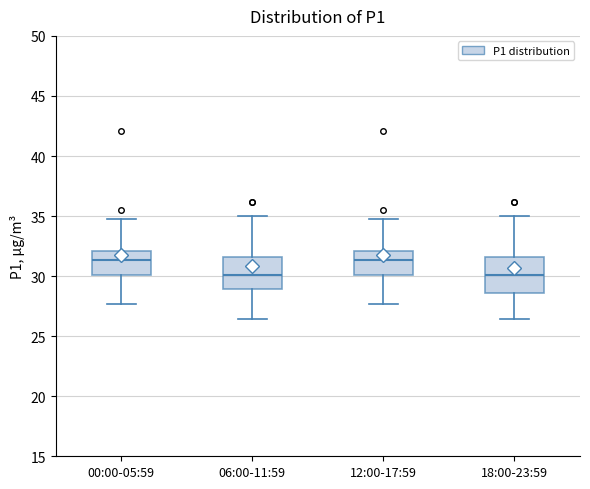

Reading left to right, transcribe this box plot: for each box, give where its median line is, the range the box spans, and where its two whiskers end, as read against the y-axis. The values are not printed on the chart, so give them approximately, as read against the axis.

00:00-05:59: median 31.5, box 30.0 to 32.0, whiskers 27.5 to 34.5
06:00-11:59: median 30.0, box 29.0 to 31.5, whiskers 26.5 to 35.0
12:00-17:59: median 31.5, box 30.0 to 32.0, whiskers 27.5 to 34.5
18:00-23:59: median 30.0, box 28.5 to 31.5, whiskers 26.5 to 35.0